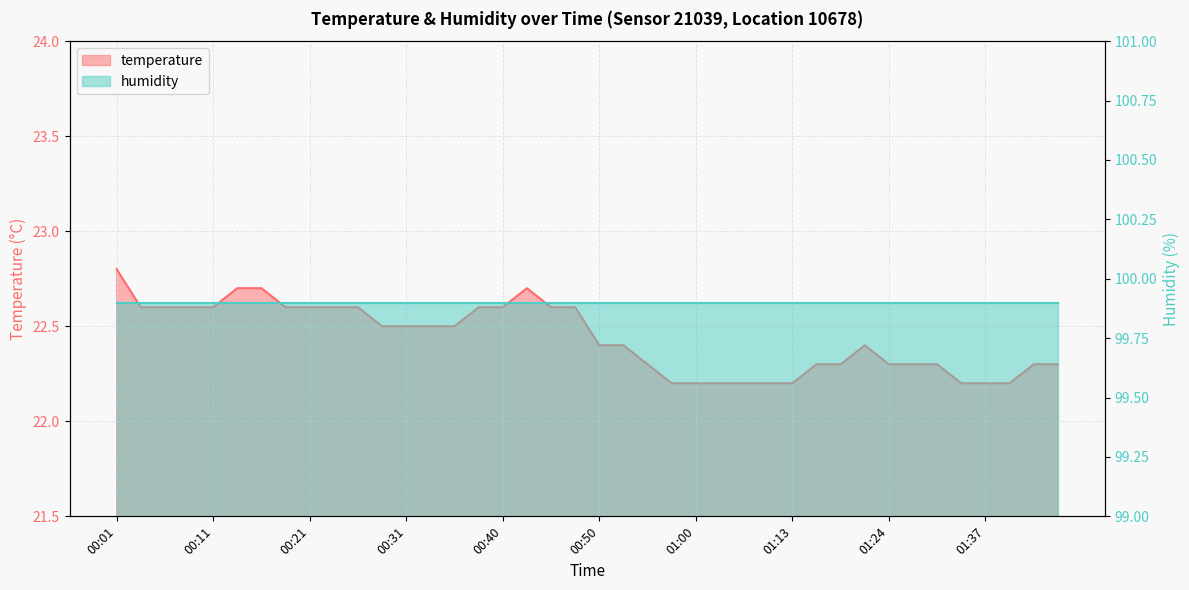

Which has a higher value, 00:16 or 01:21?

00:16